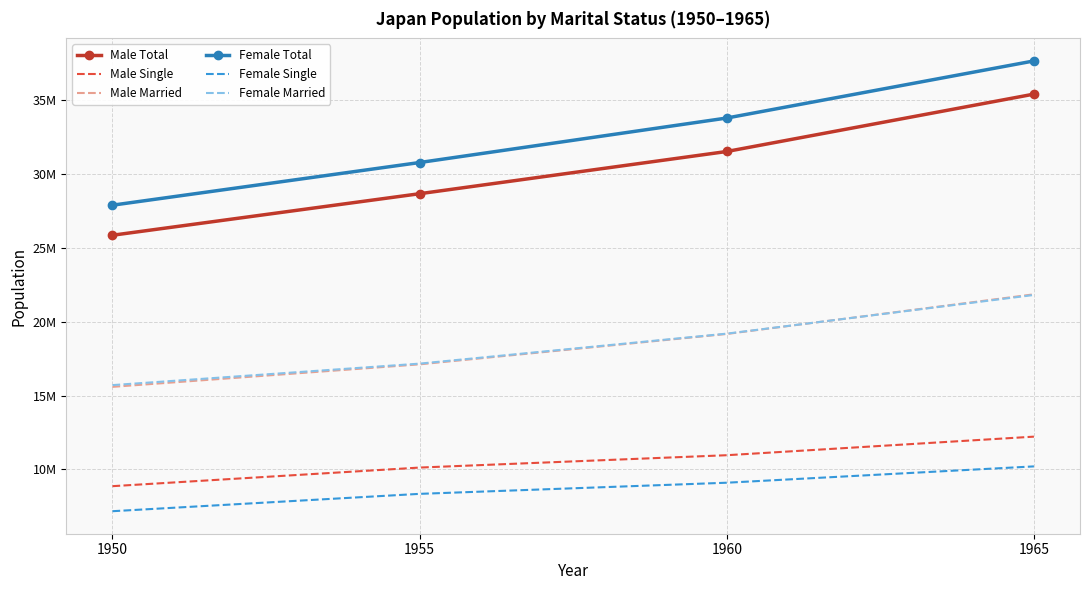

Which category has the lowest value in the Male Total series?

1950